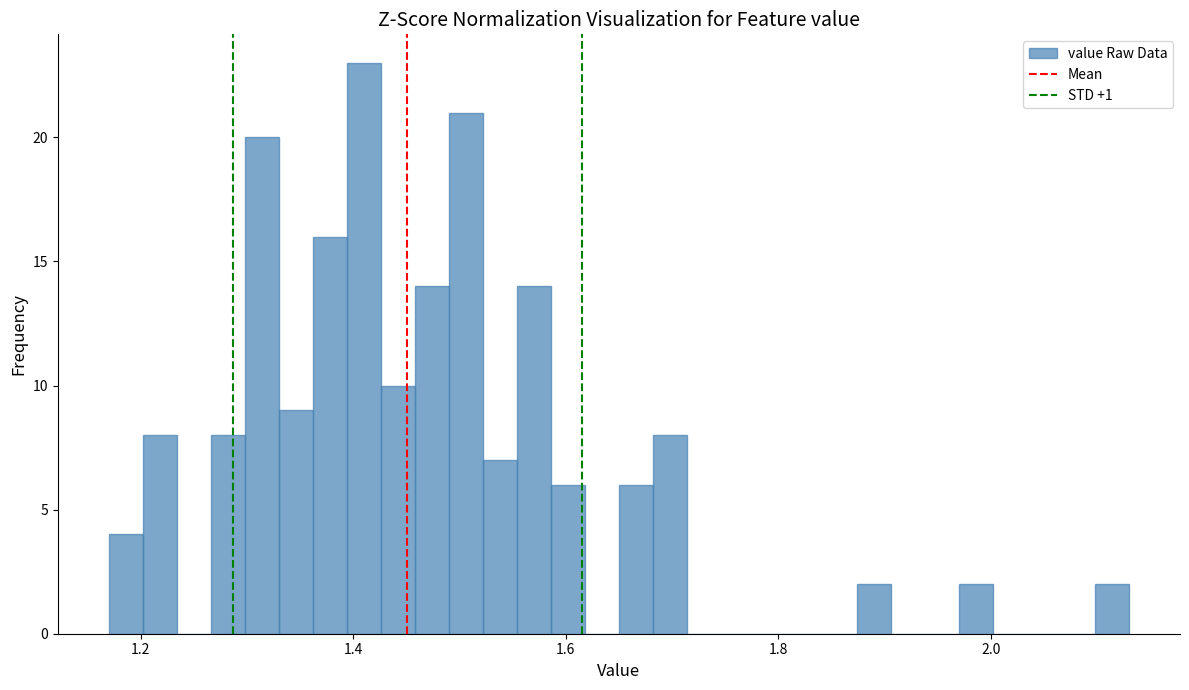

Read against the x-axis, roughly where is the centre of the tallest bar?

1.42